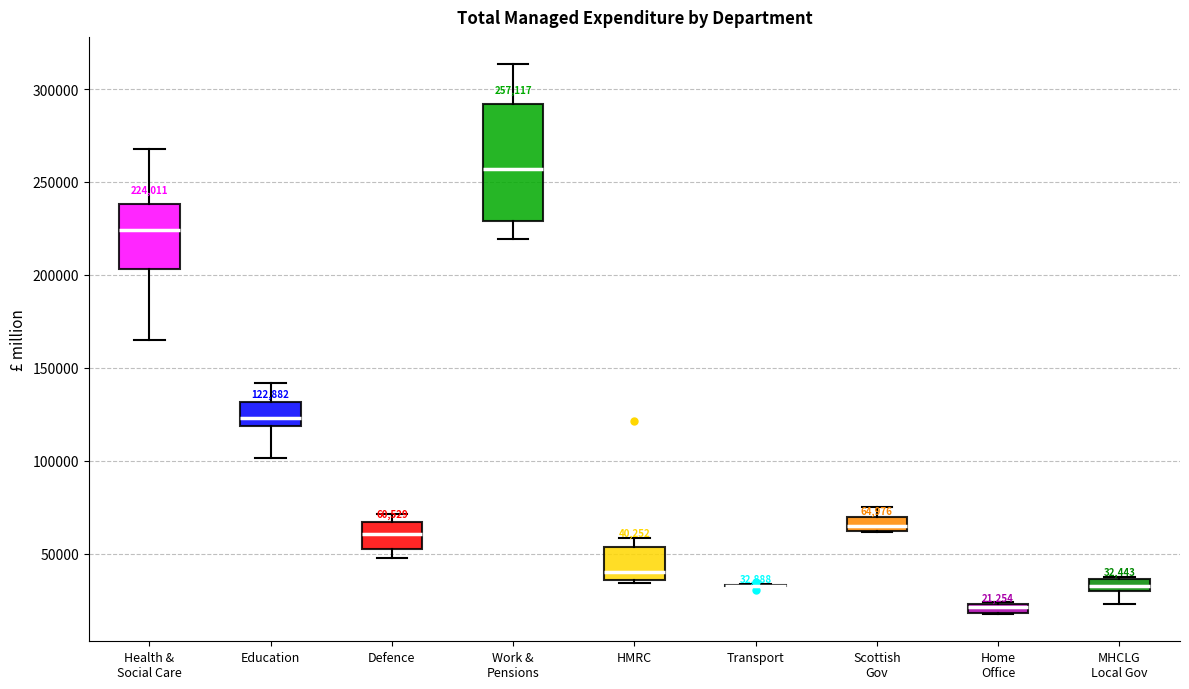

Comparing the boxes themselves (not the whiskers), which one is the tallest?

Work & Pensions